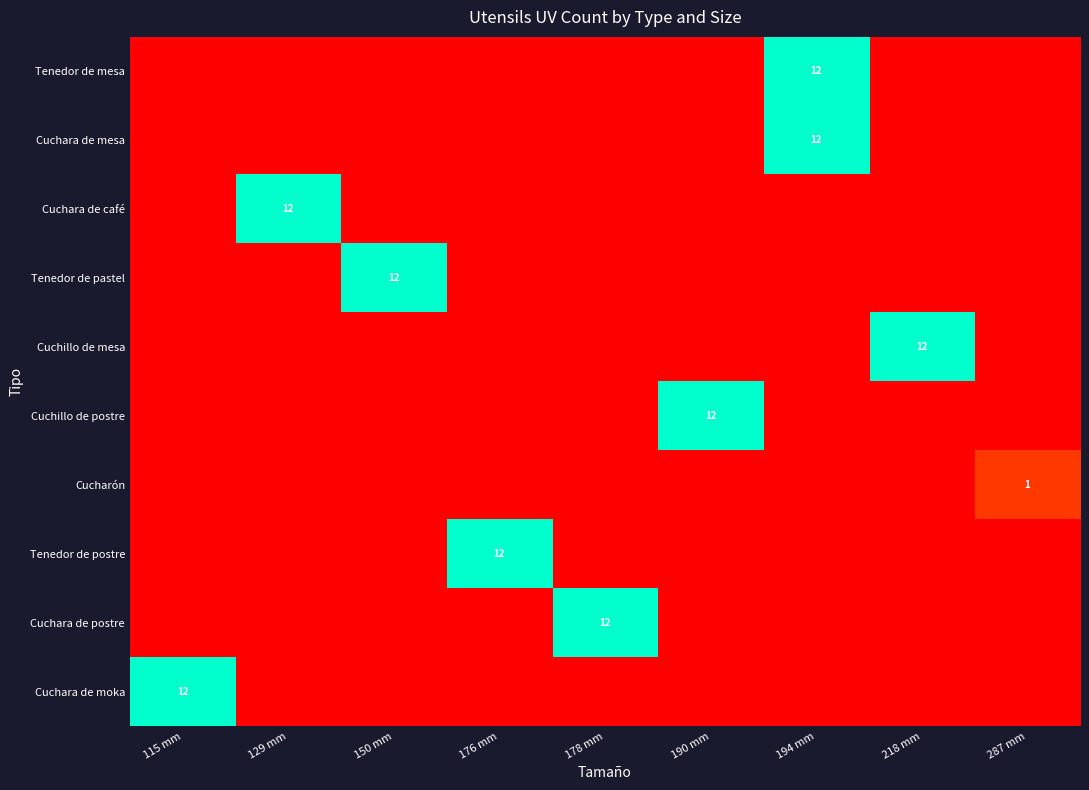

True or false: Tenedor de postre has a value of 12 at 176 mm.

True